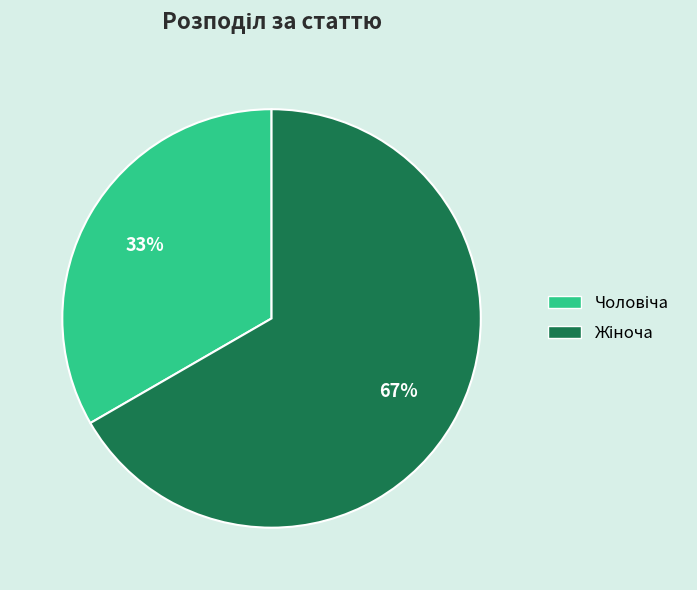

Is there a majority slice in this chart?

Yes